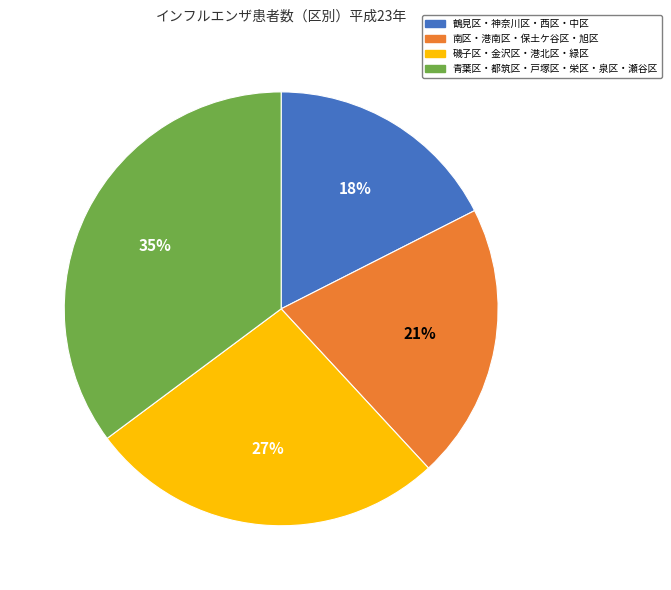

Is there any slice that represents more than half of the pie?

No